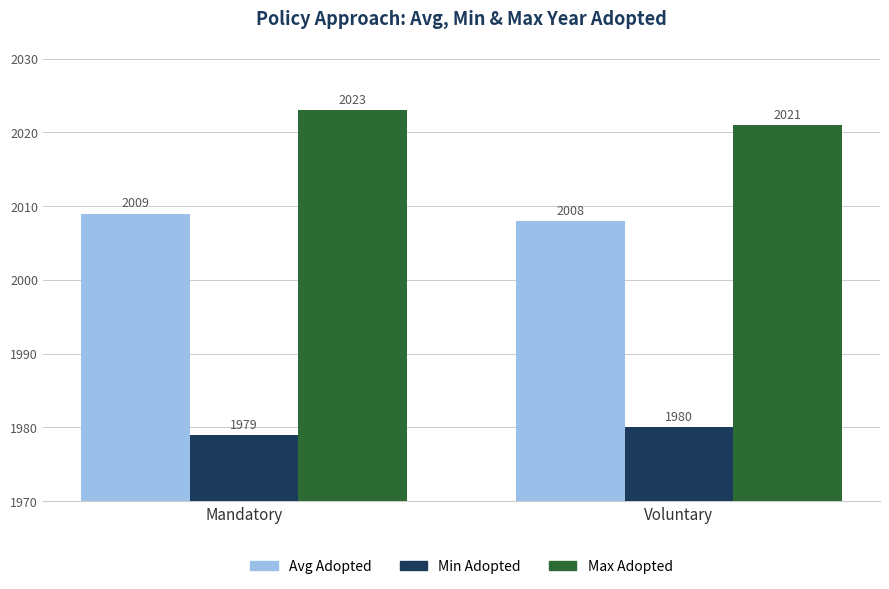

What is the greatest value displayed?

2023